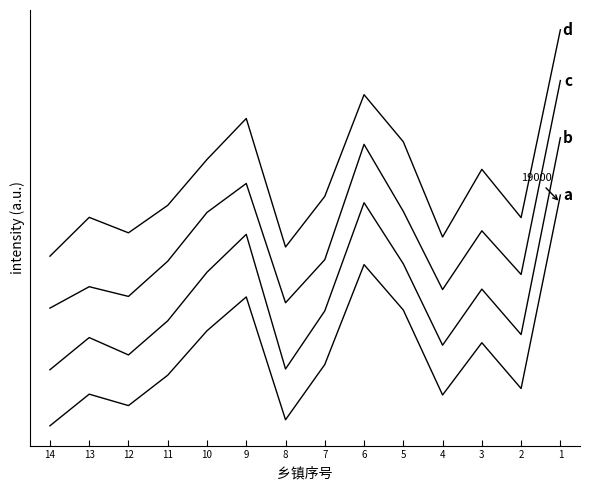

What is the sum of the d values at 12 and 13?

34895.4